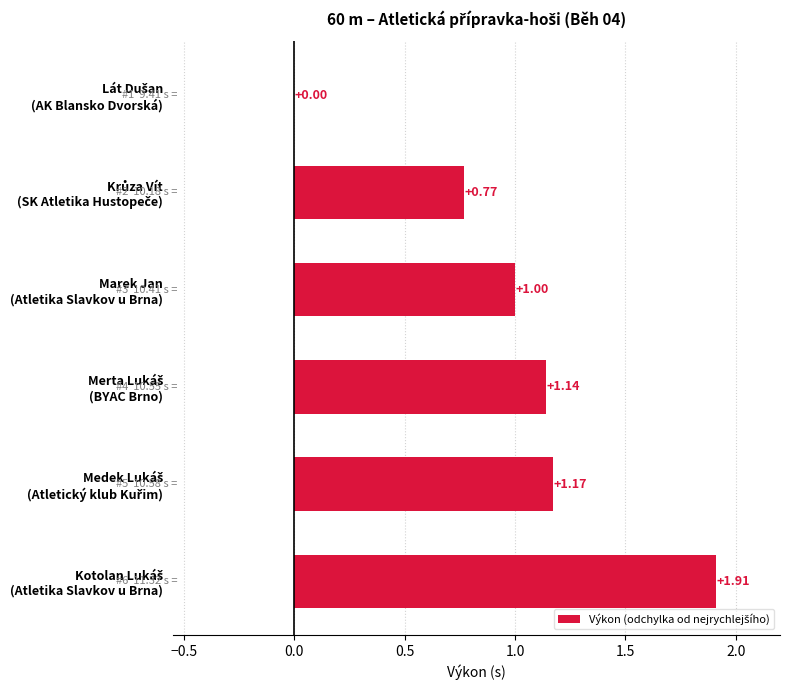

What is the sum of all values?

6.0